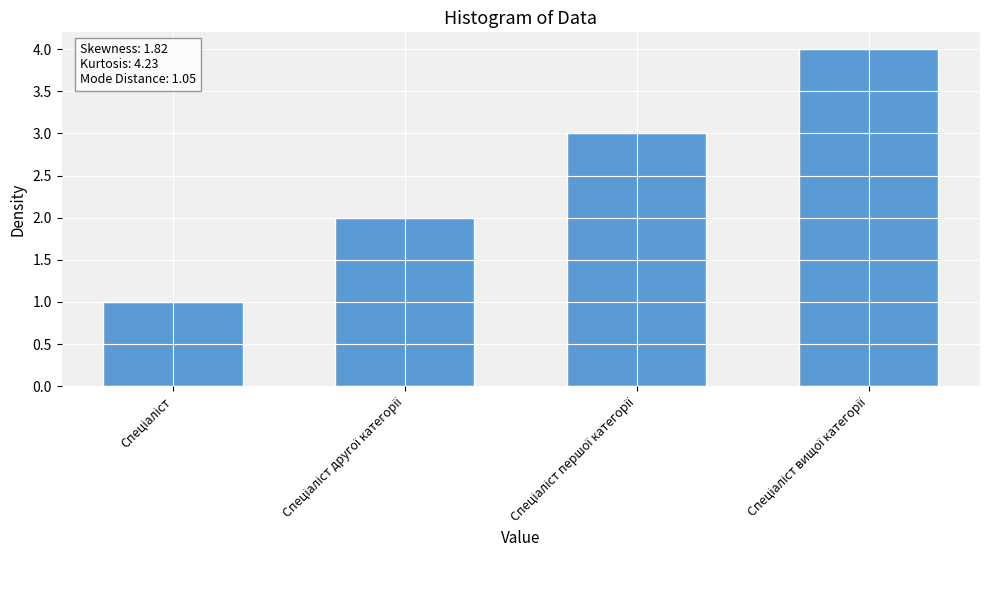

Reading right to left, transcribe all the data shown in this chart.

4	3	2	1